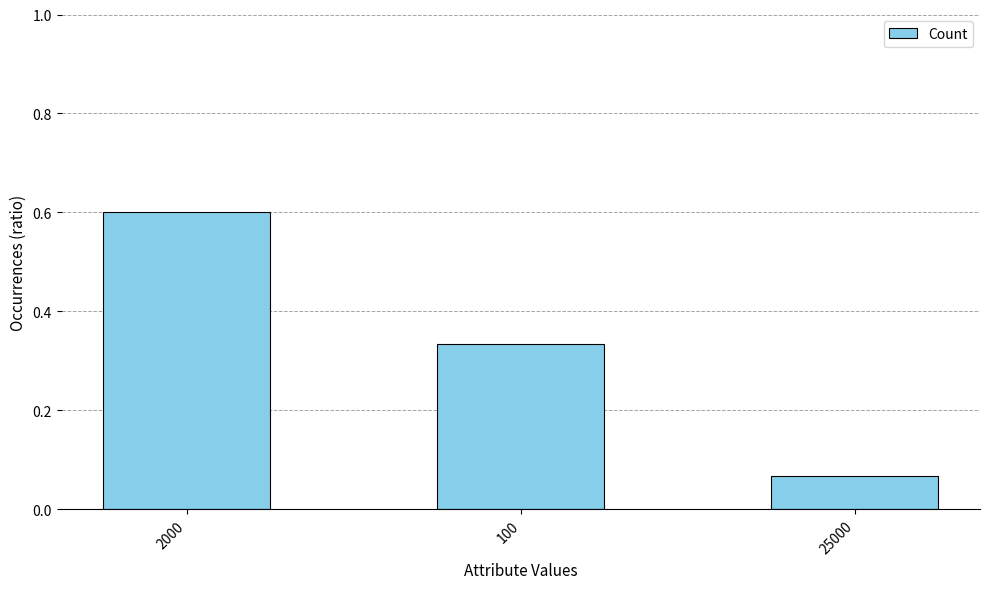

Does the chart contain any negative values?

No